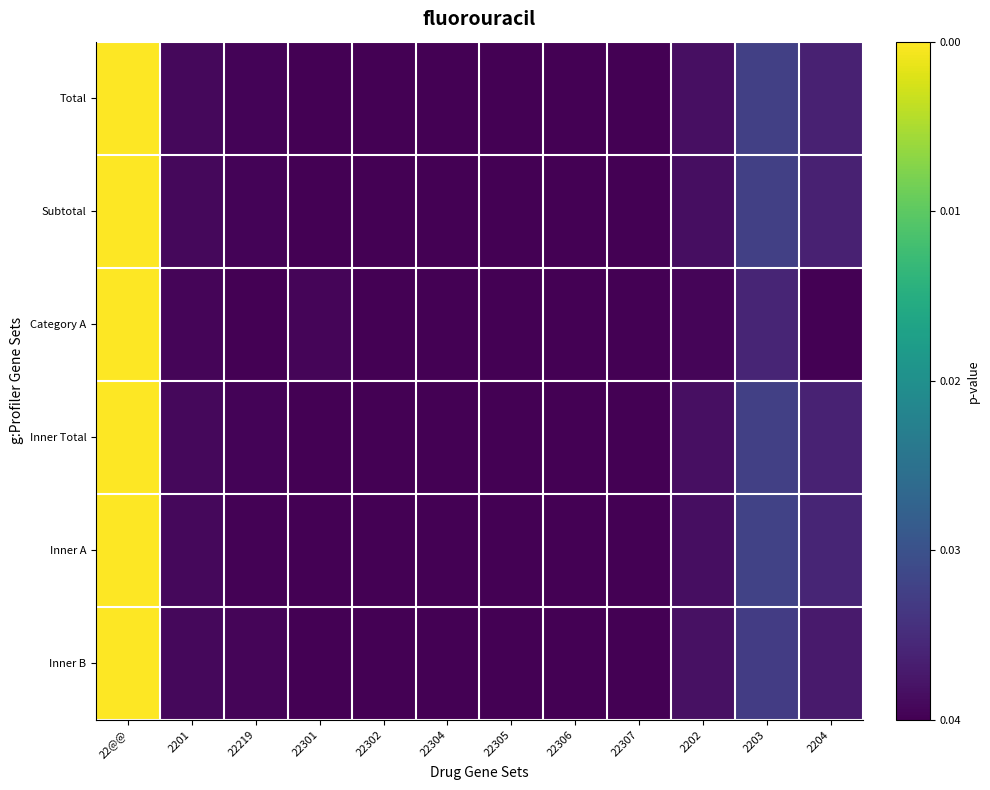

Which label corresponds to the largest value in the chart?

22@@